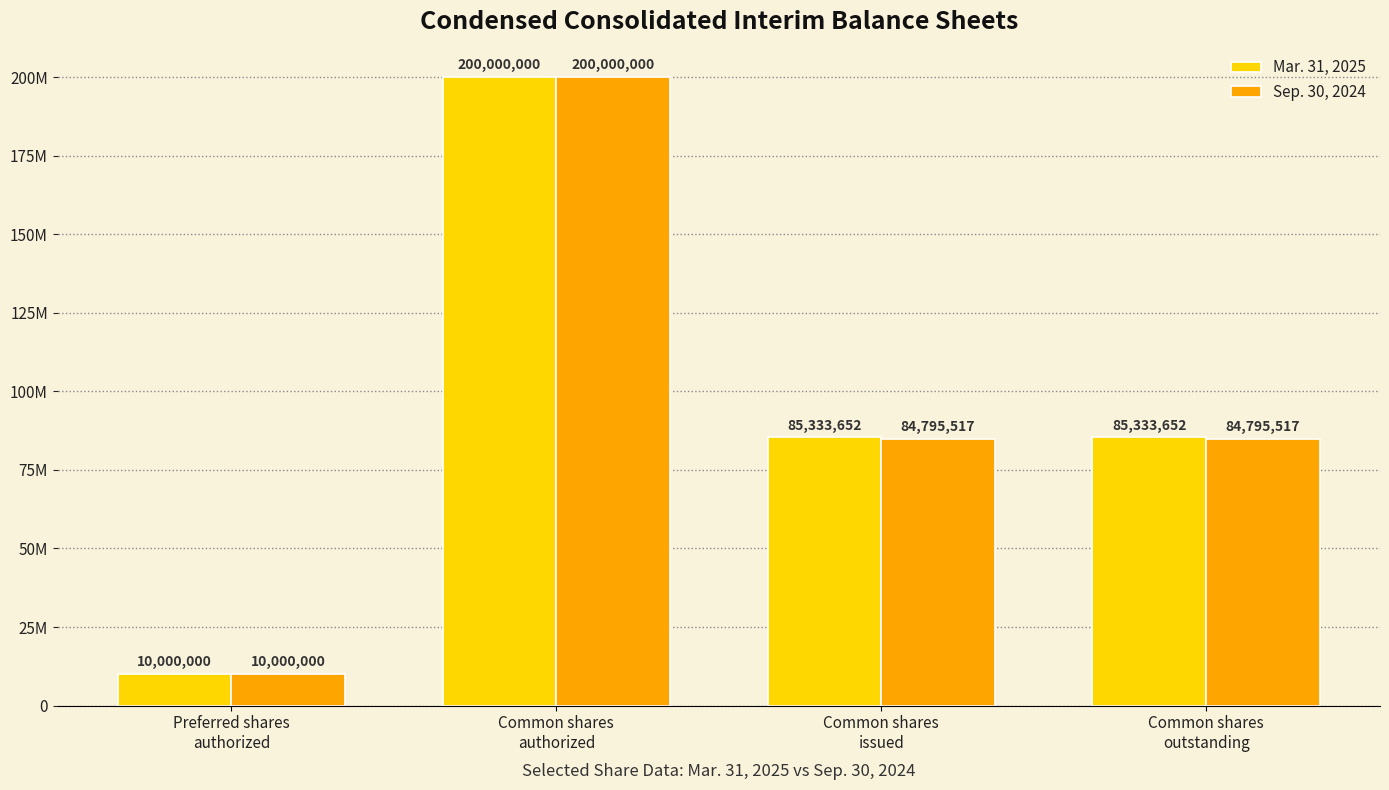

List the labels in order of Sep. 30, 2024 value, largest first.

Common shares
authorized, Common shares
issued, Common shares
outstanding, Preferred shares
authorized